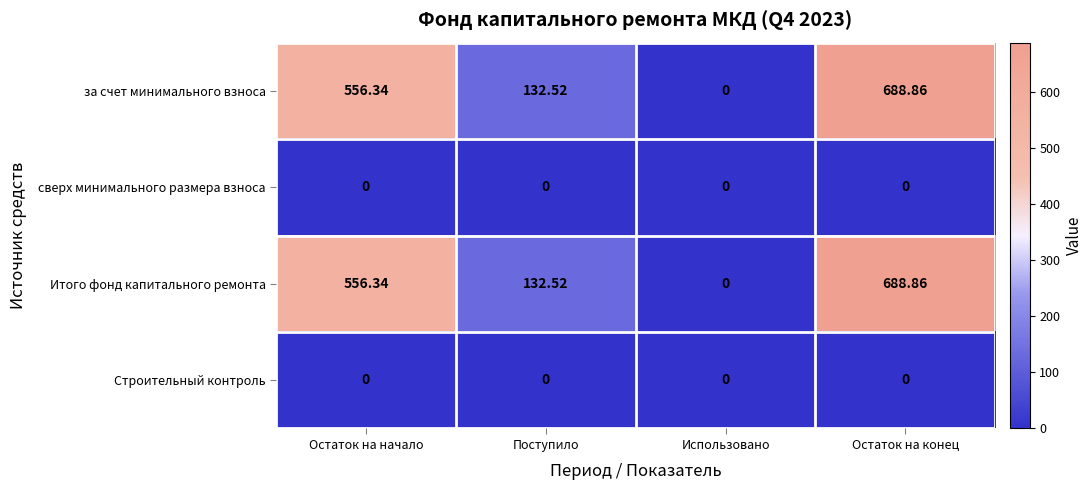

At which category is the sum across all series the highest?

Остаток на конец